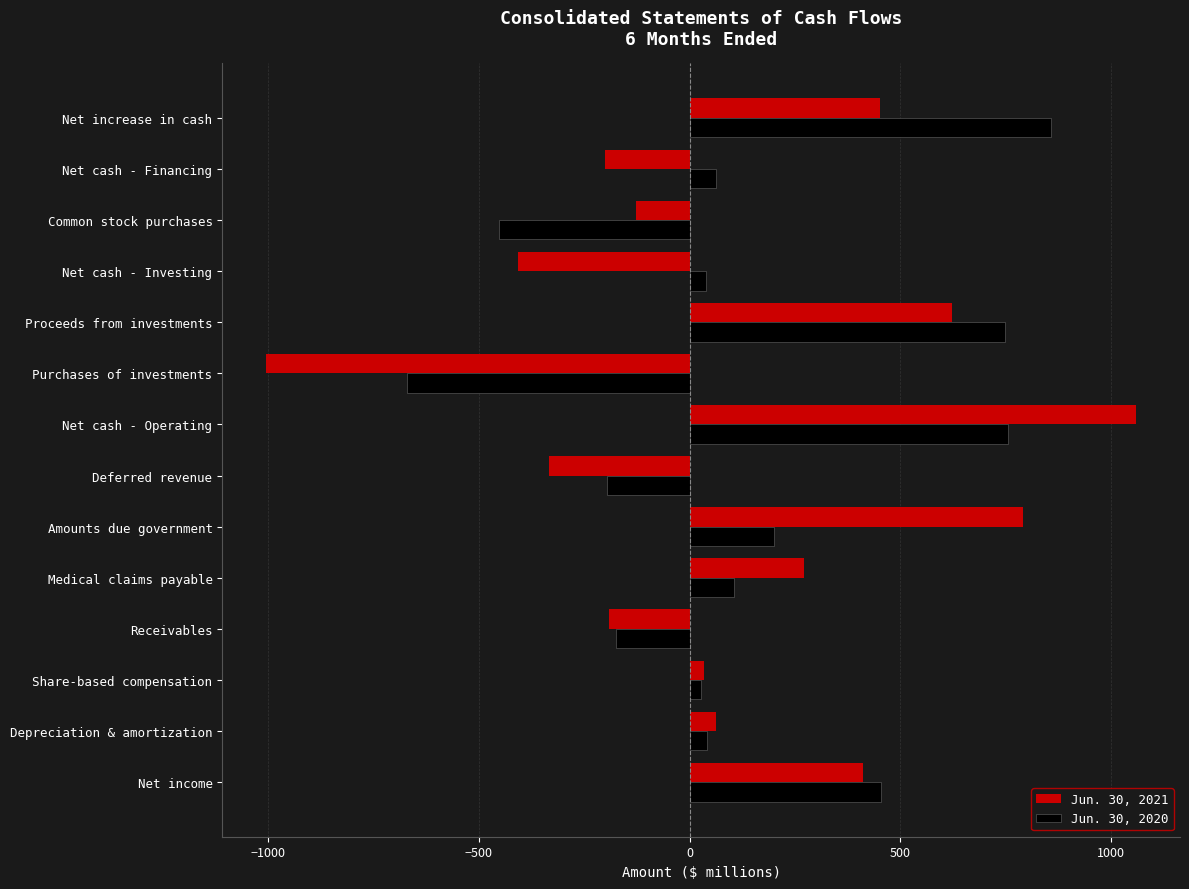

At how many categories does at least one series exceed 692?

4